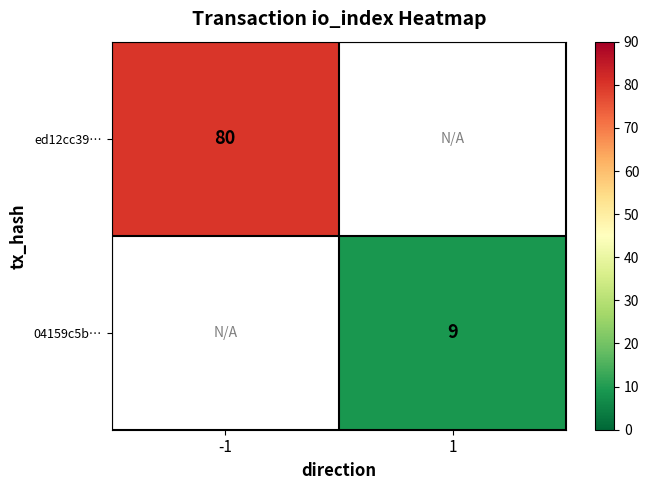

The ed12cc39… series shows 50 at -1. True or false?

False